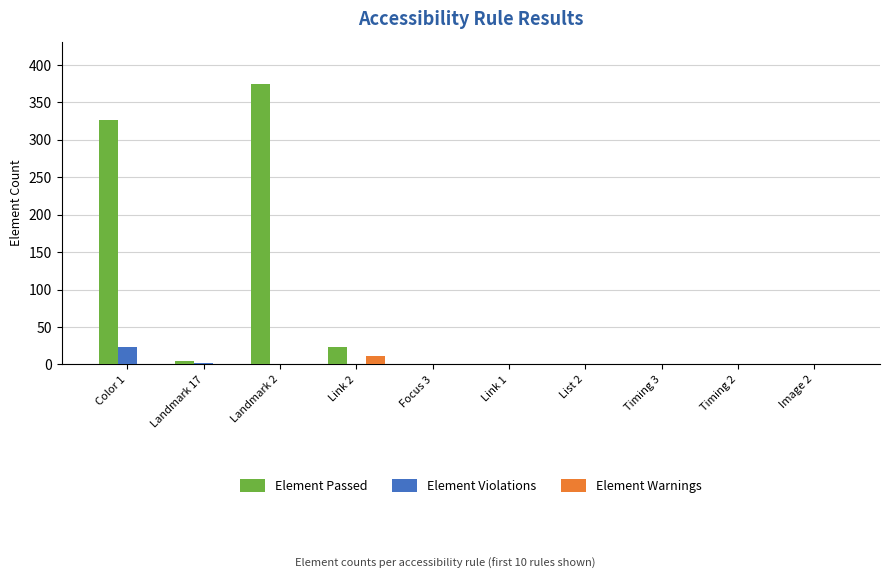

What are all the series names shown in the legend?

Element Passed, Element Violations, Element Warnings